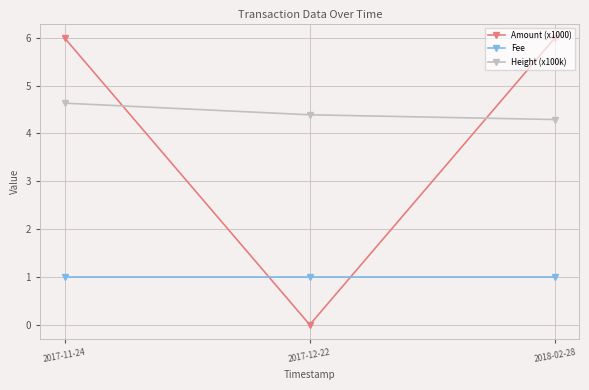

At 2018-02-28, list the series in order from smallest to largest.

Fee, Height (x100k), Amount (x1000)